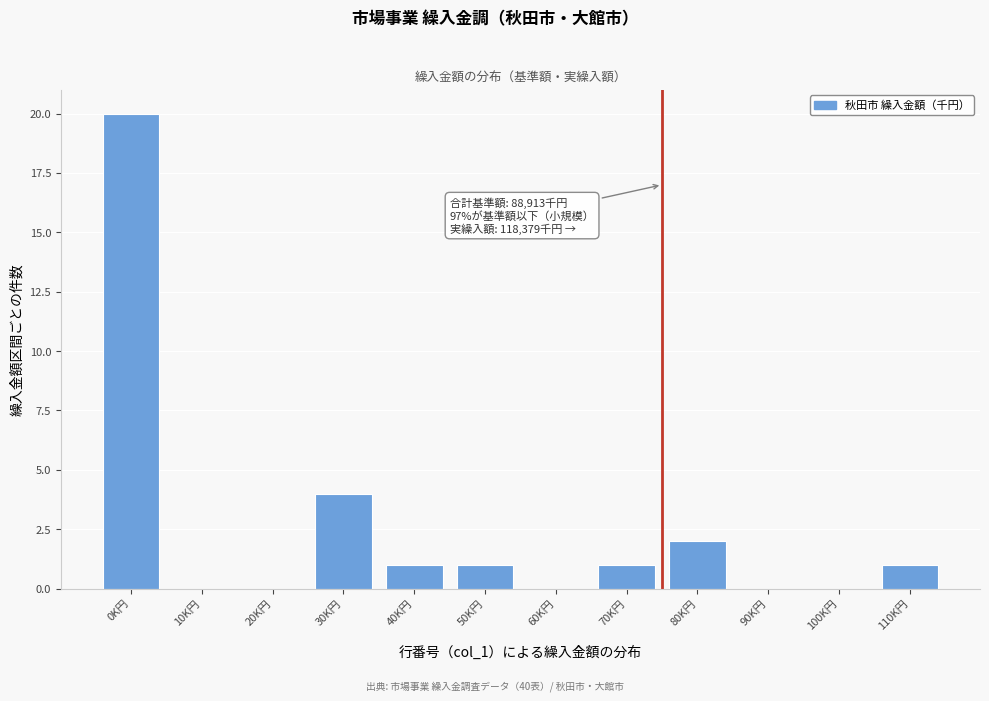

Reading right to left, transcribe all the data shown in this chart.

110K円=1	100K円=0	90K円=0	80K円=2	70K円=1	60K円=0	50K円=1	40K円=1	30K円=4	20K円=0	10K円=0	0K円=20